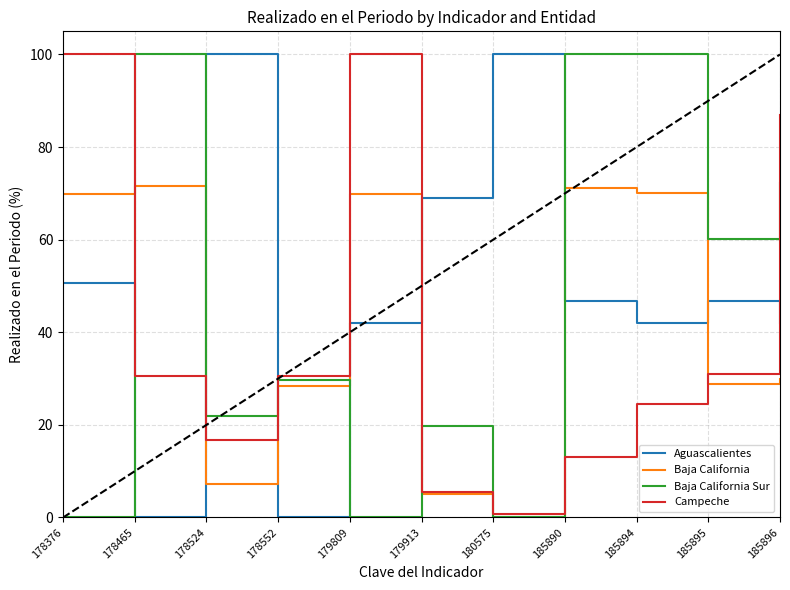

What is the greatest value displayed?

100.0